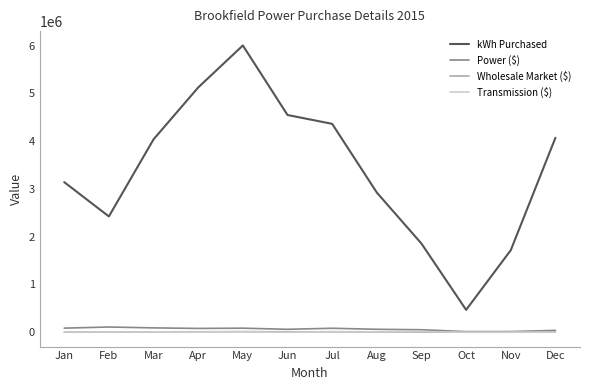

At how many categories does at least one series exceed 2101153?

9